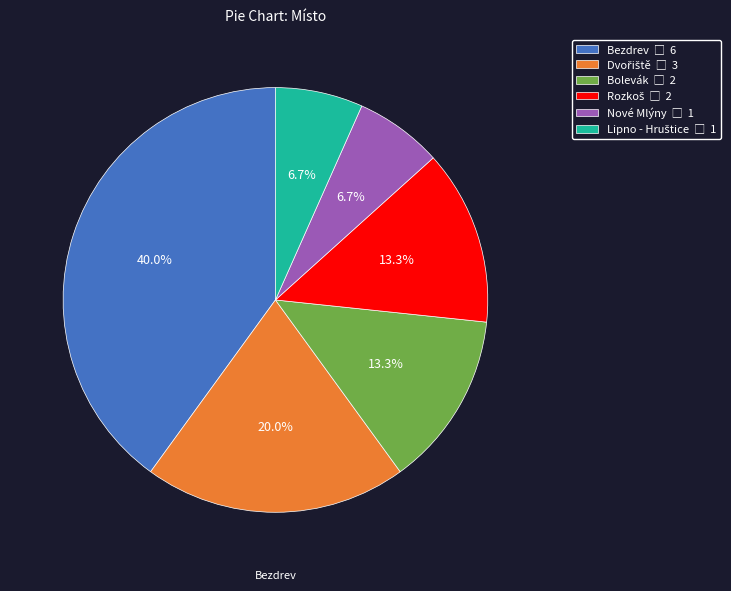

Does any single category account for the majority?

No